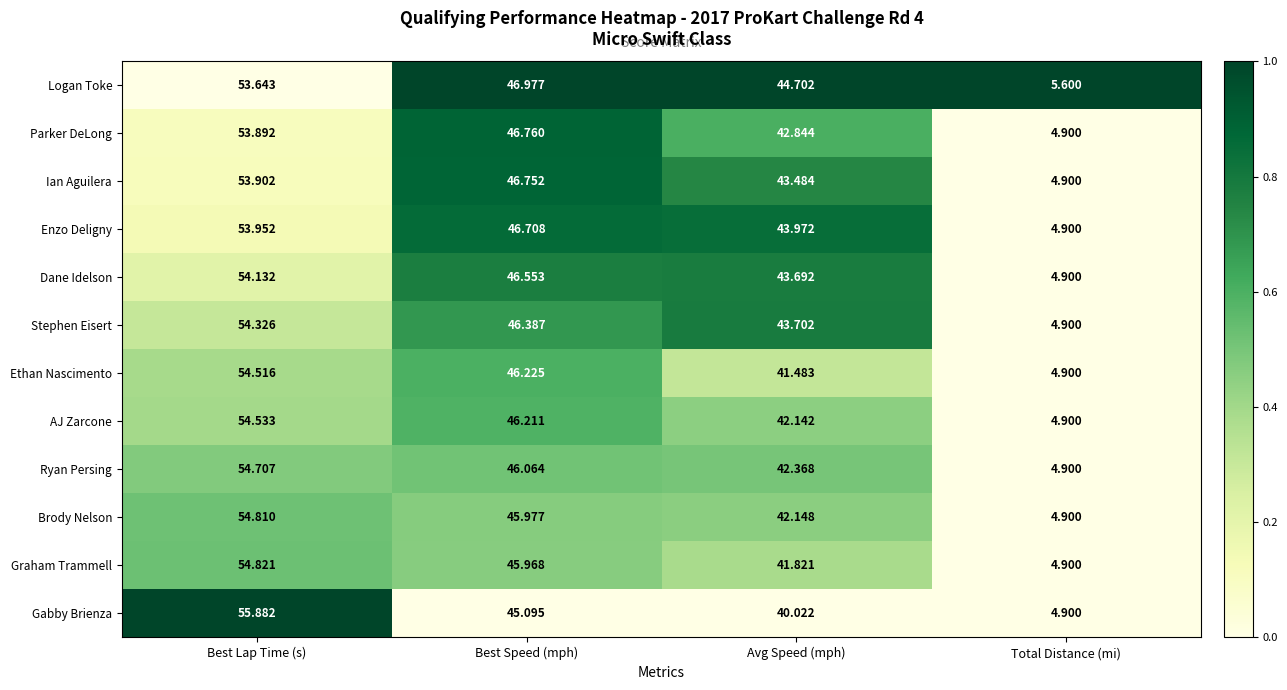

Which series changed the most between Best Speed (mph) and Avg Speed (mph)?

Gabby Brienza